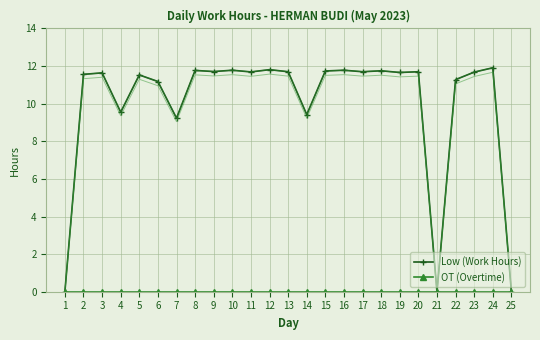

True or false: Low (Work Hours) has a value of 5.0 at 25.

False